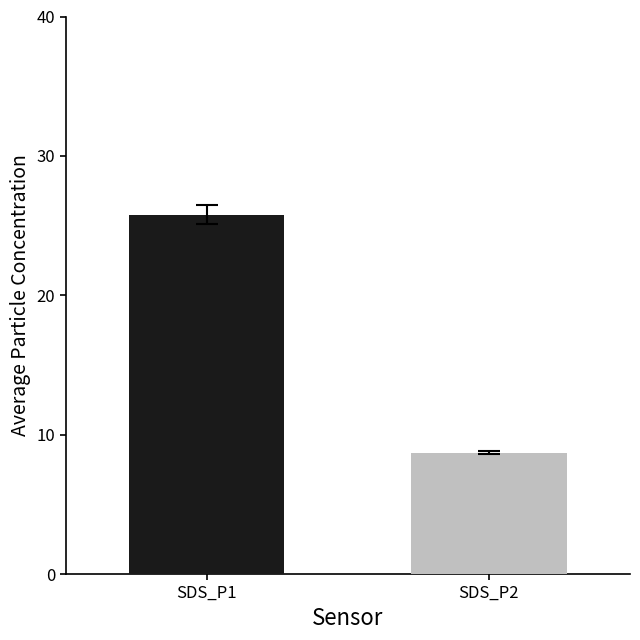

List the labels in order of value, smallest first.

SDS_P2, SDS_P1